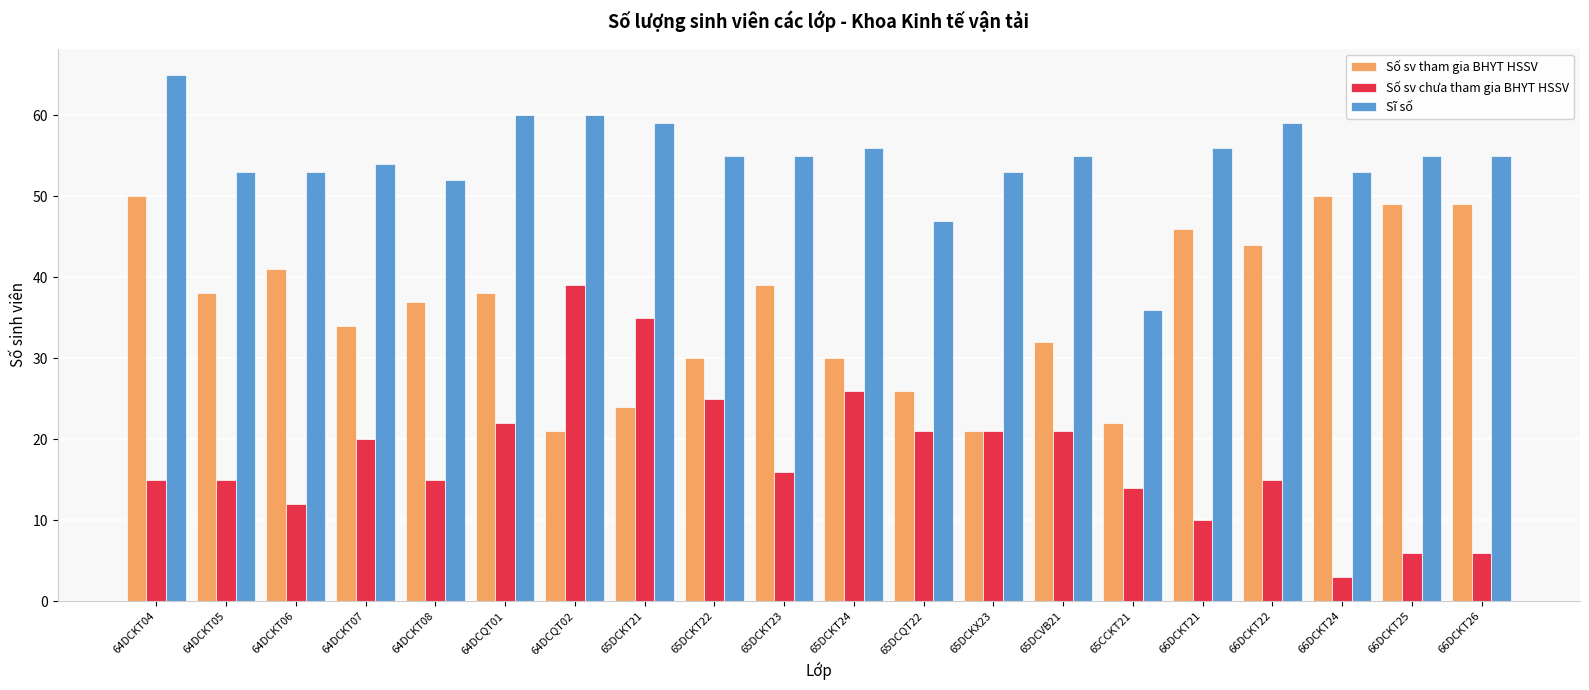

List the series in order of their overall mean, lowest first.

Số sv chưa tham gia BHYT HSSV, Số sv tham gia BHYT HSSV, Sĩ số